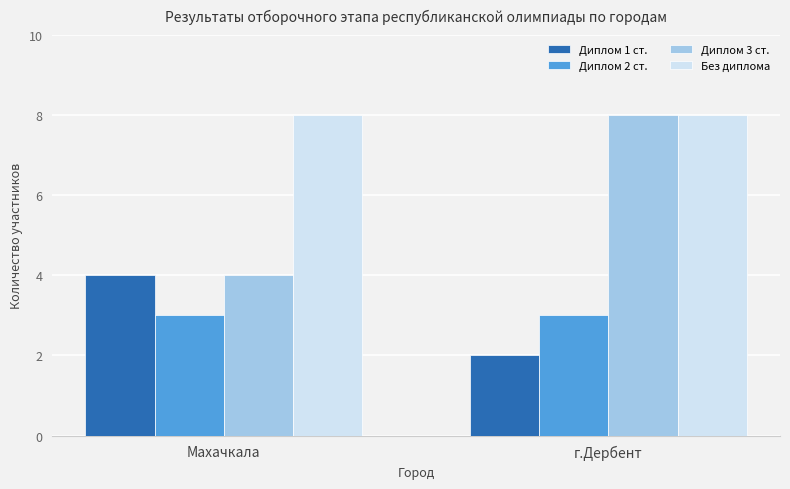

At how many categories does at least one series exceed 5?

2